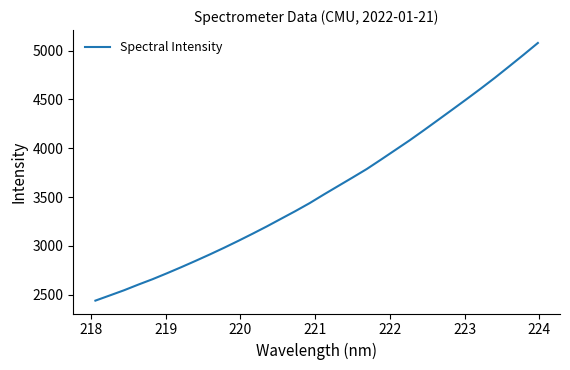

What is the smallest value displayed?

2440.6